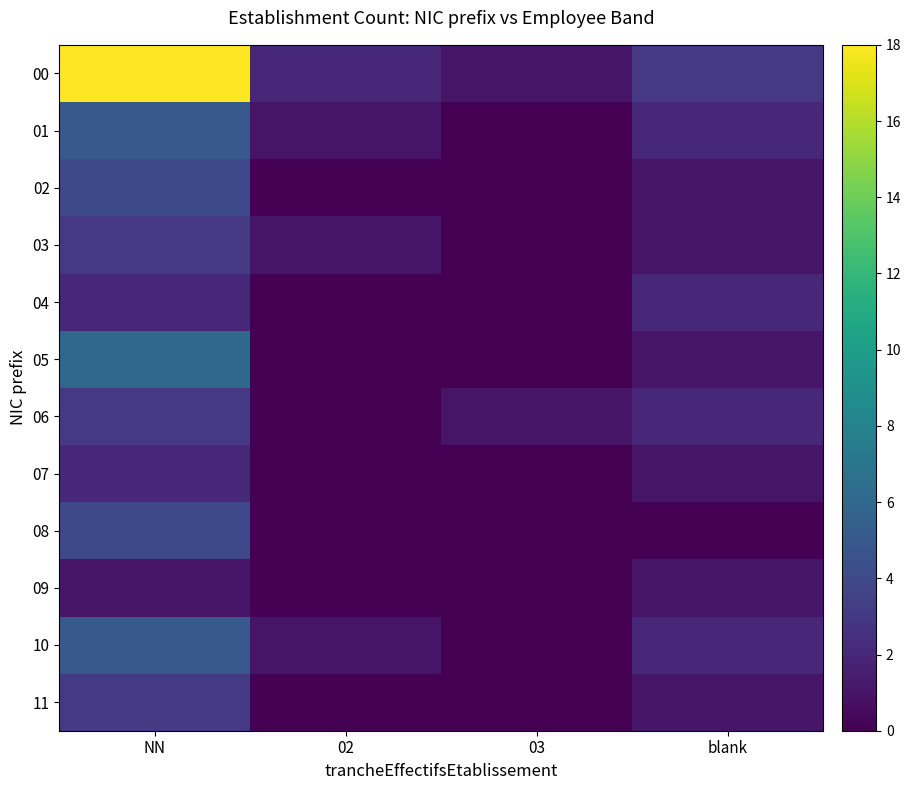

At 03, list the series in order from smallest to largest.

01, 02, 03, 04, 05, 07, 08, 09, 10, 11, 00, 06